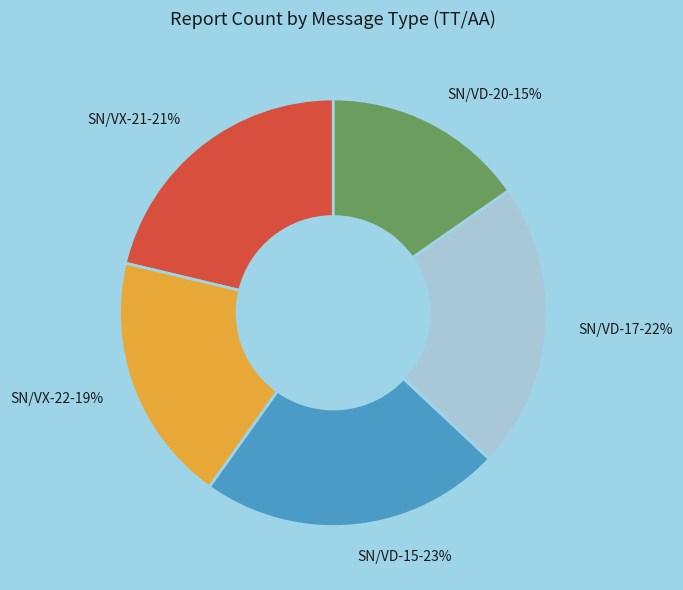

The SN/VX-22 slice represents 12% of the pie. True or false?

False